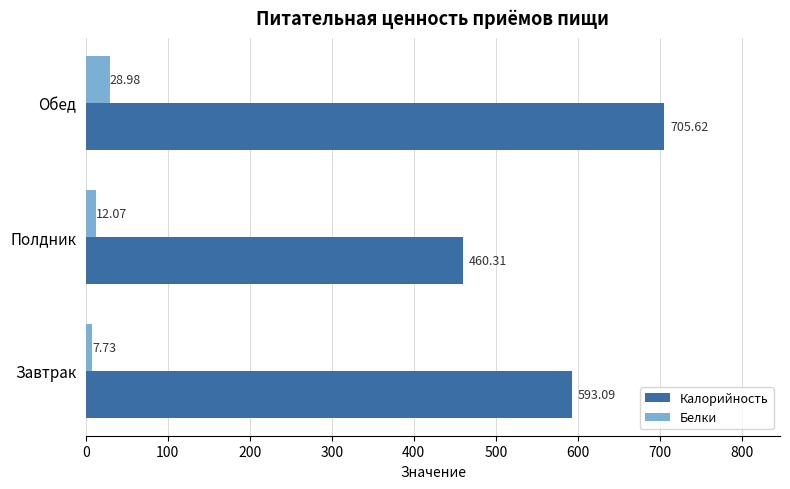

At how many categories does at least one series exceed 312?

3